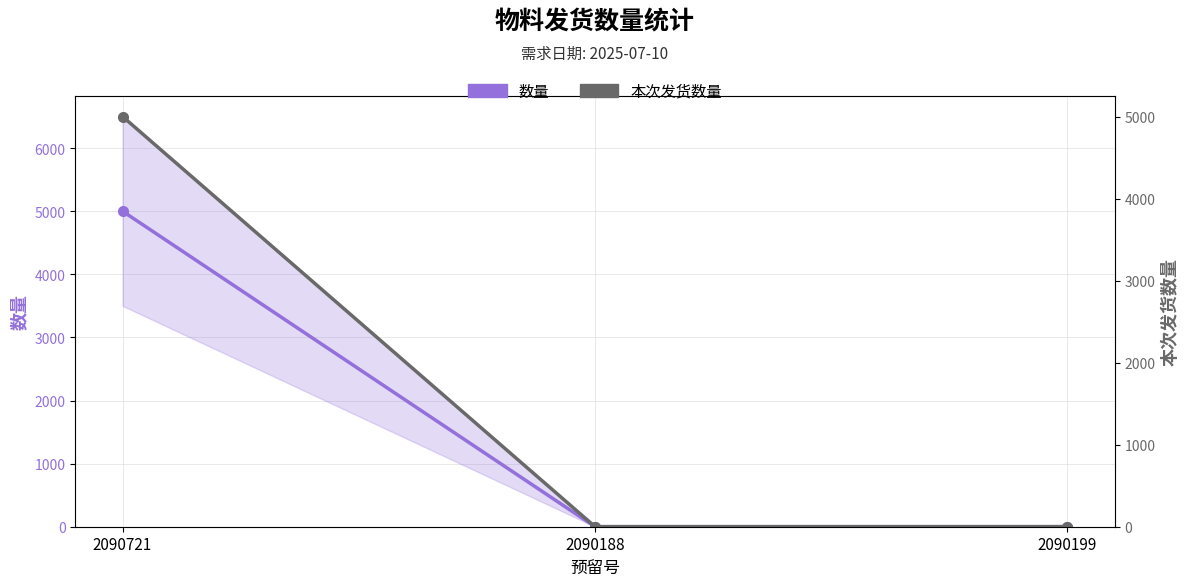

How many lines are shown in the chart?

2